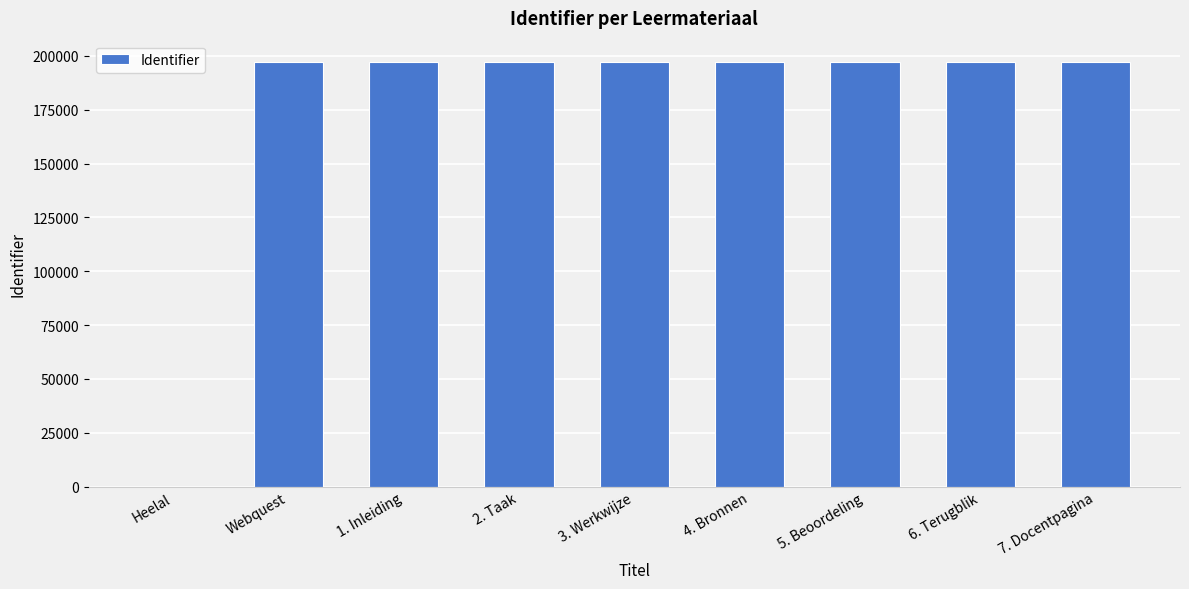

What is the approximate value at 1. Inleiding?

197187